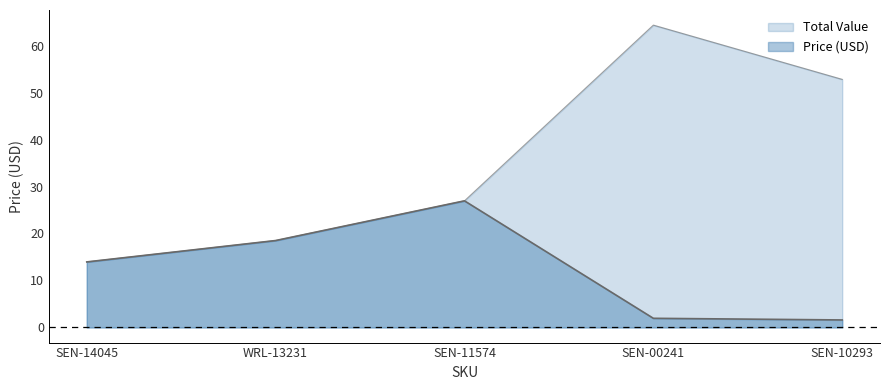

At which label does Total Value reach its minimum?

SEN-14045